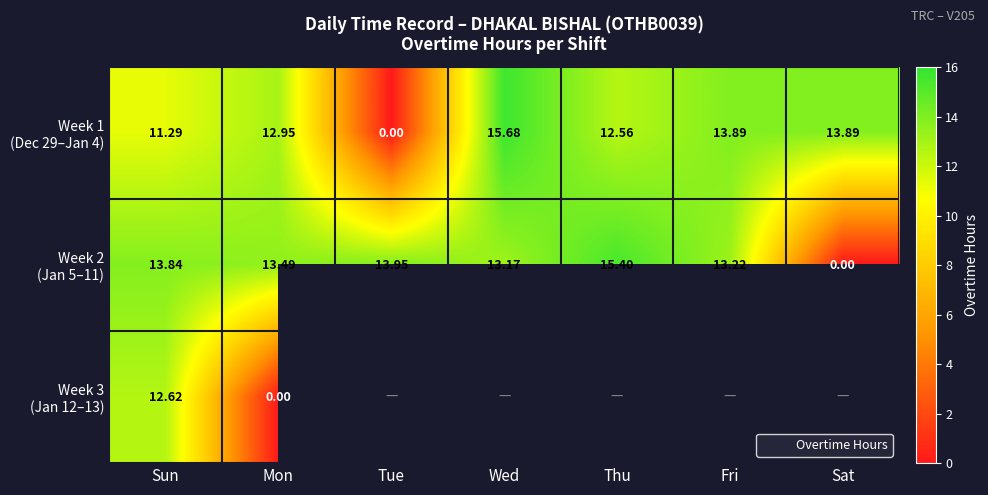

Which series has the widest spread of values?

Week 1 (Dec 29–Jan 4)